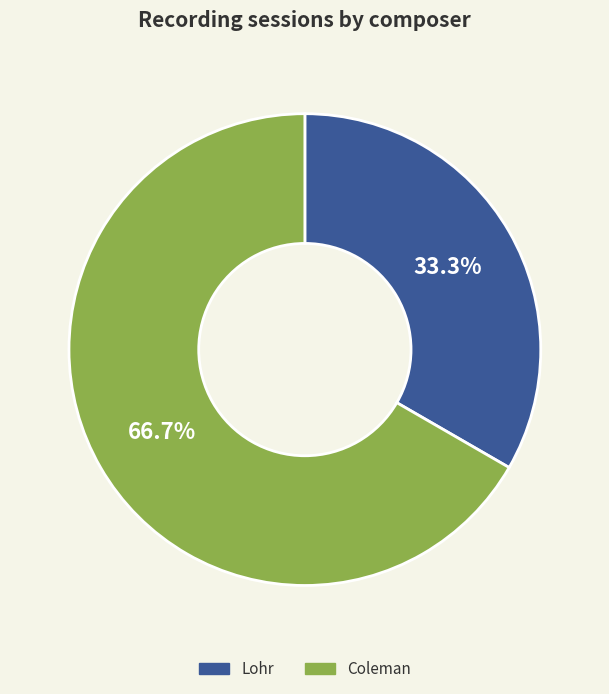

Is it true that Coleman is 67% of the pie?

True